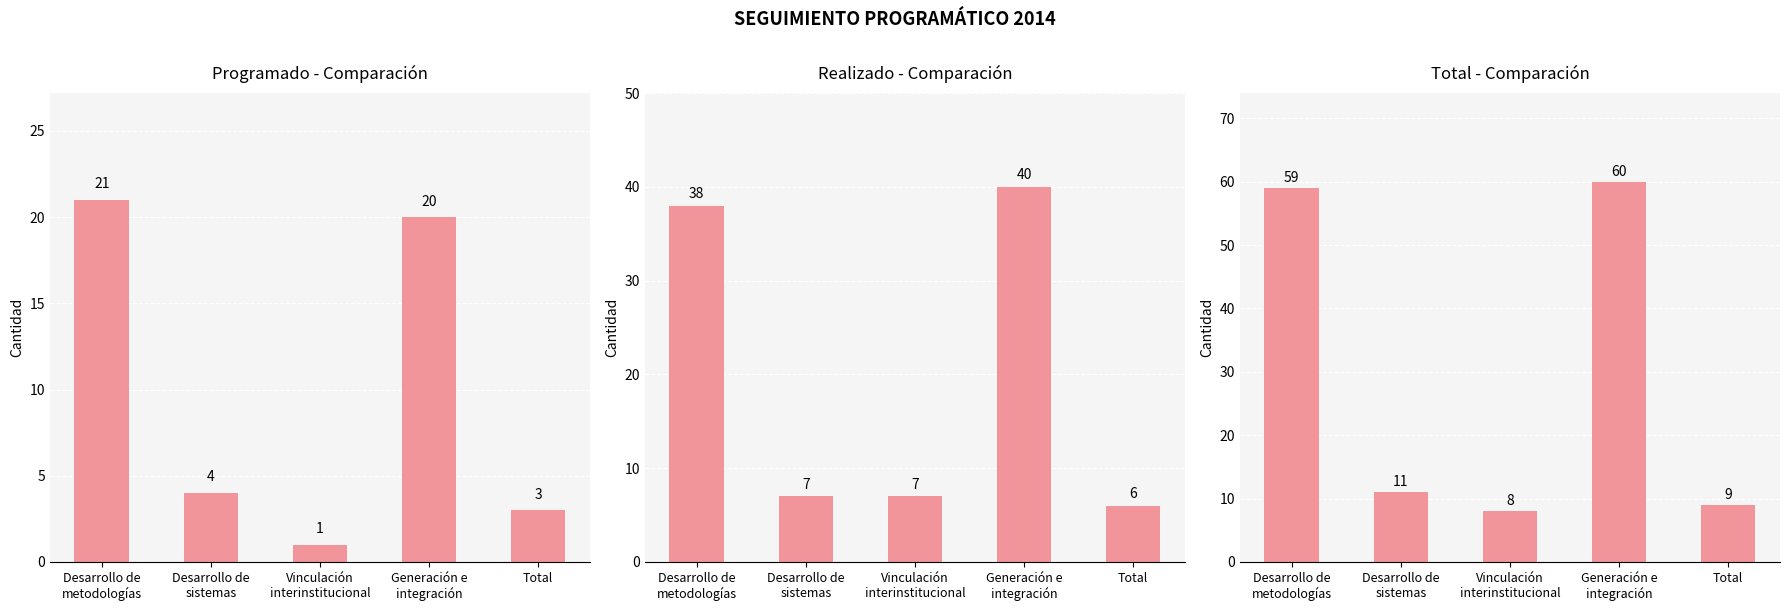

How many groups of bars are there?

5